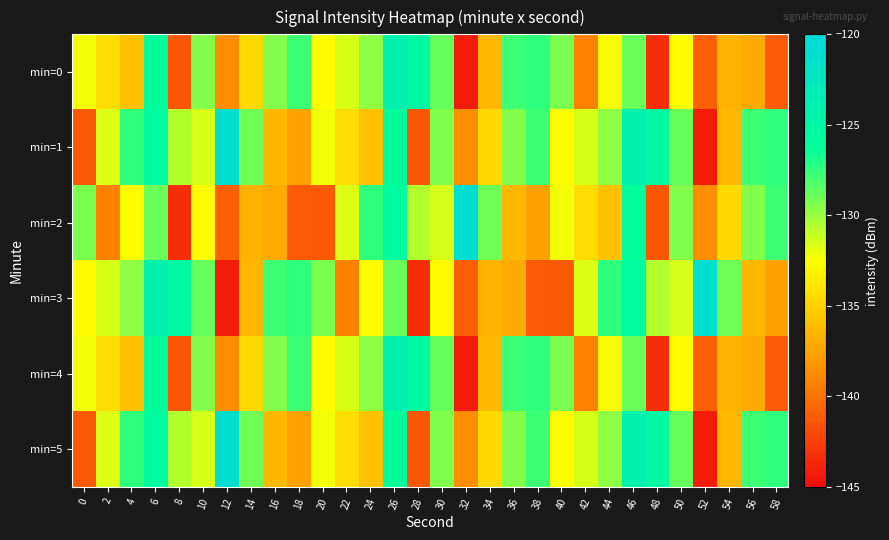

How many categories are shown in the chart?

30